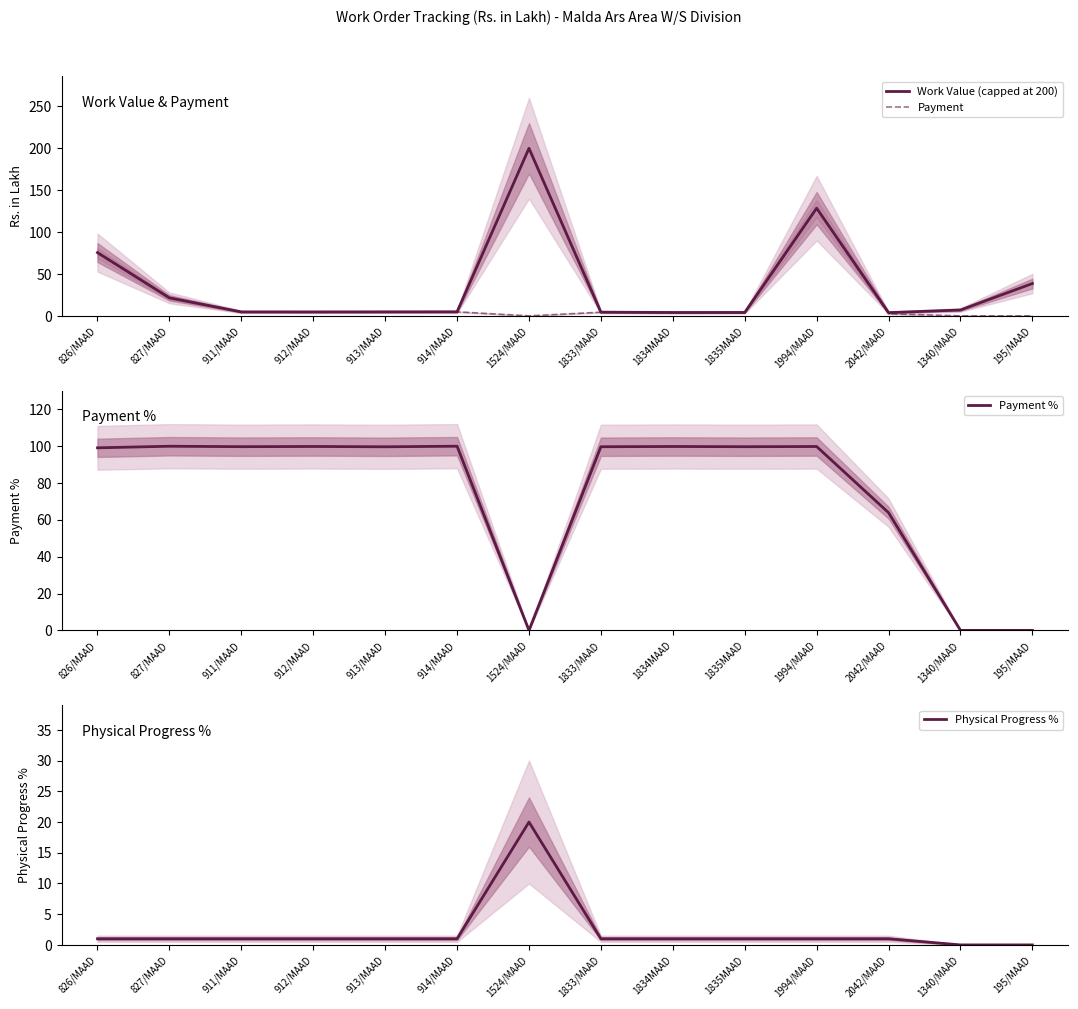

Rank the categories by Physical Progress % value from highest to lowest.

1524/MAAD, 826/MAAD, 827/MAAD, 911/MAAD, 912/MAAD, 913/MAAD, 914/MAAD, 1833/MAAD, 1834MAAD, 1835MAAD, 1994/MAAD, 2042/MAAD, 1340/MAAD, 195/MAAD